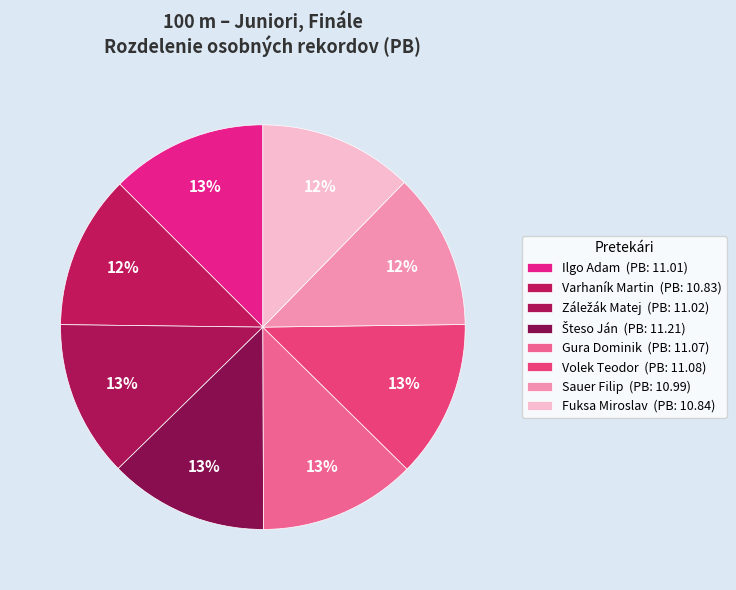

Which slice is the largest?

Šteso Ján